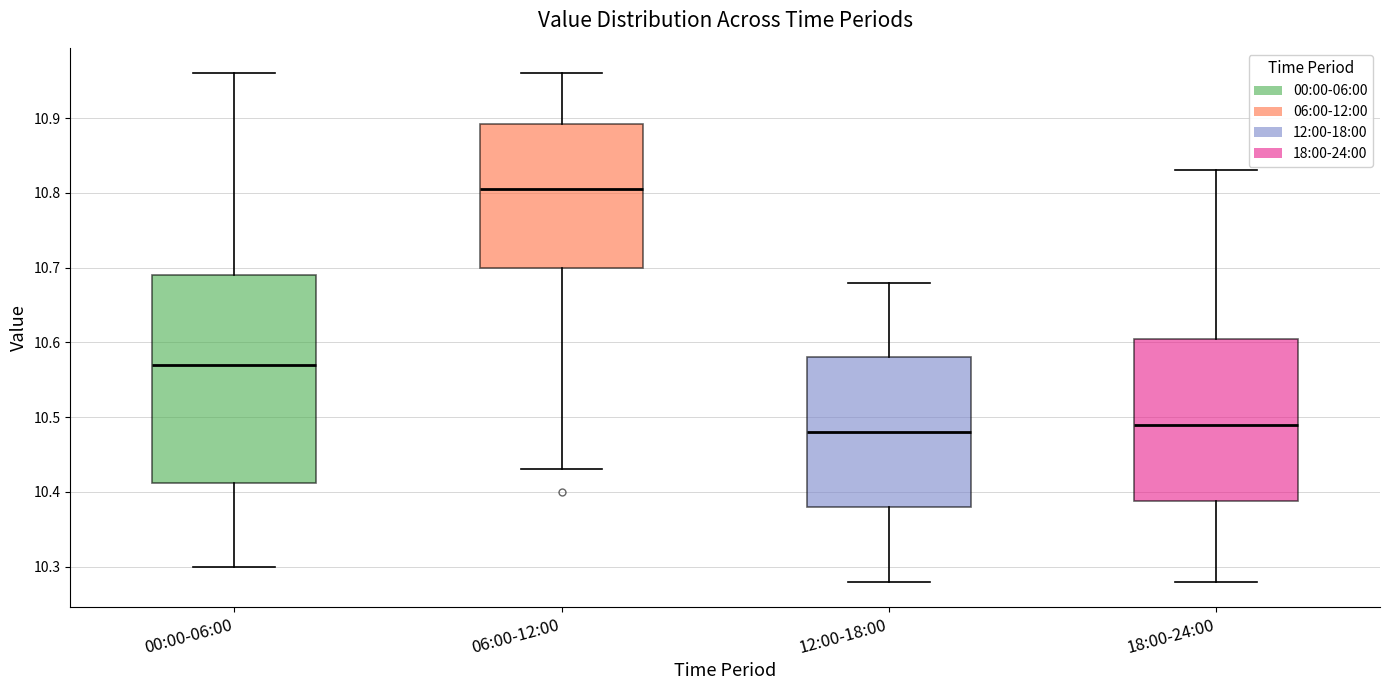

Reading left to right, transcribe this box plot: for each box, give where its median line is, the range the box spans, and where its two whiskers end, as read against the y-axis. The values are not printed on the chart, so give them approximately, as read against the axis.

00:00-06:00: median 10.57, box 10.41 to 10.69, whiskers 10.30 to 10.96
06:00-12:00: median 10.81, box 10.70 to 10.89, whiskers 10.43 to 10.96
12:00-18:00: median 10.48, box 10.38 to 10.58, whiskers 10.28 to 10.68
18:00-24:00: median 10.49, box 10.39 to 10.61, whiskers 10.28 to 10.83